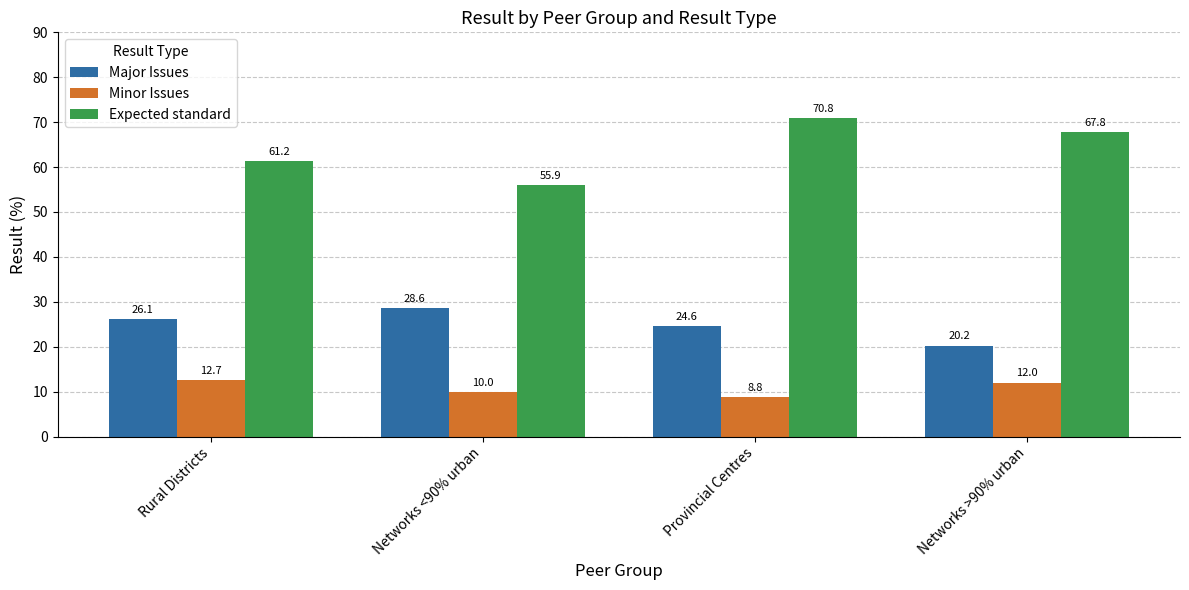

What is the sum of all Expected standard values?

255.7